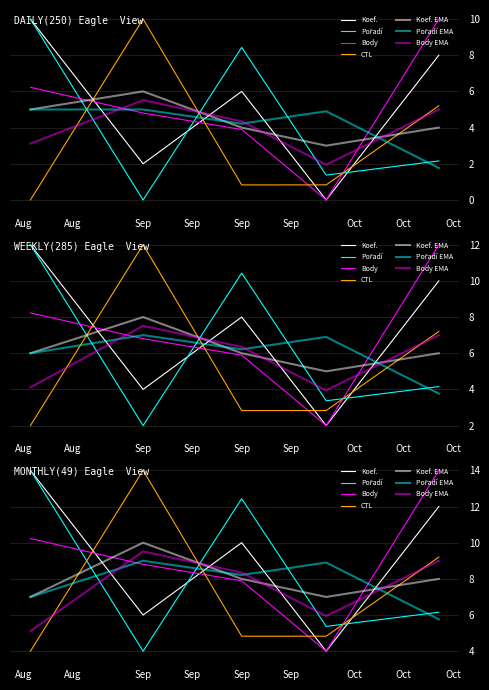

Which series changed the most between 2012-08-16 and 2012-09-27?

Koef.